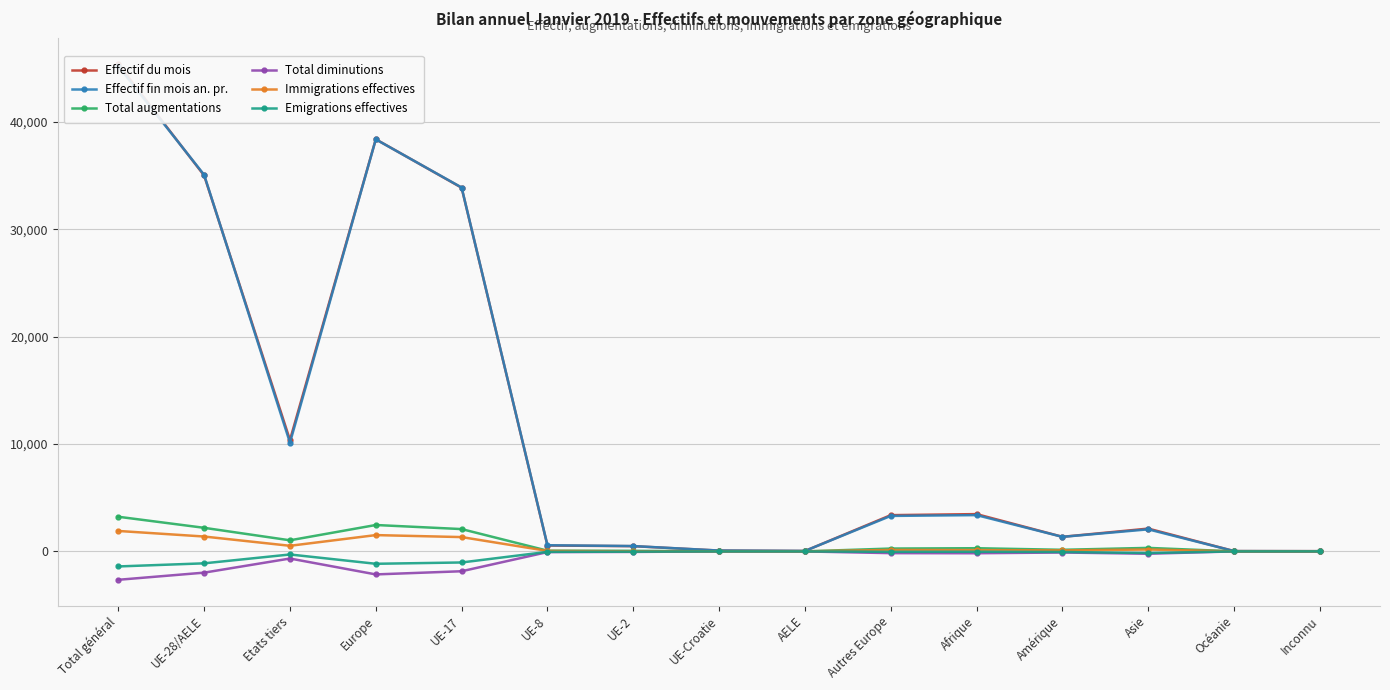

Rank the categories by Immigrations effectives value from highest to lowest.

Total général, Europe, UE-28/AELE, UE-17, Etats tiers, Asie, Autres Europe, Afrique, Amérique, UE-8, UE-2, UE-Croatie, Océanie, Inconnu, AELE